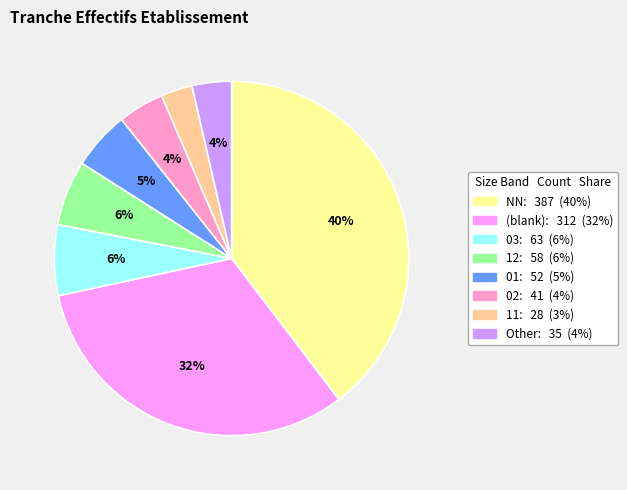

Is there a majority slice in this chart?

No